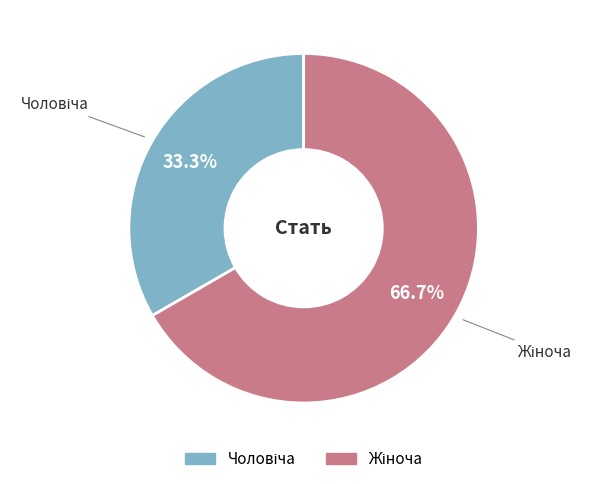

Does any single category account for the majority?

Yes